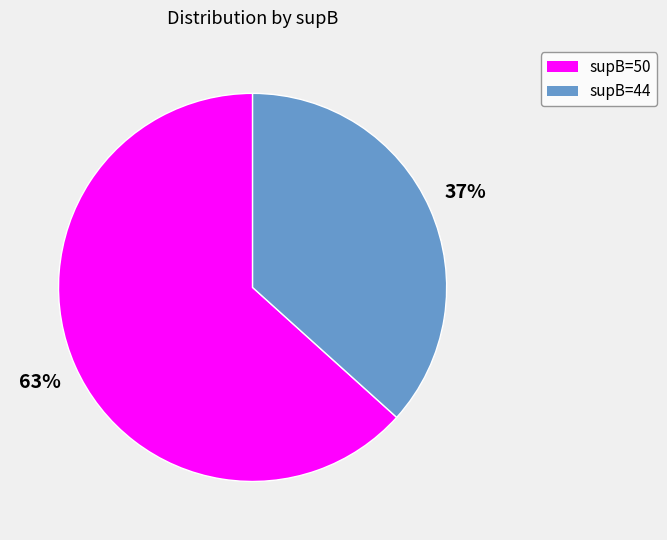

Count the number of slices in the pie.

2